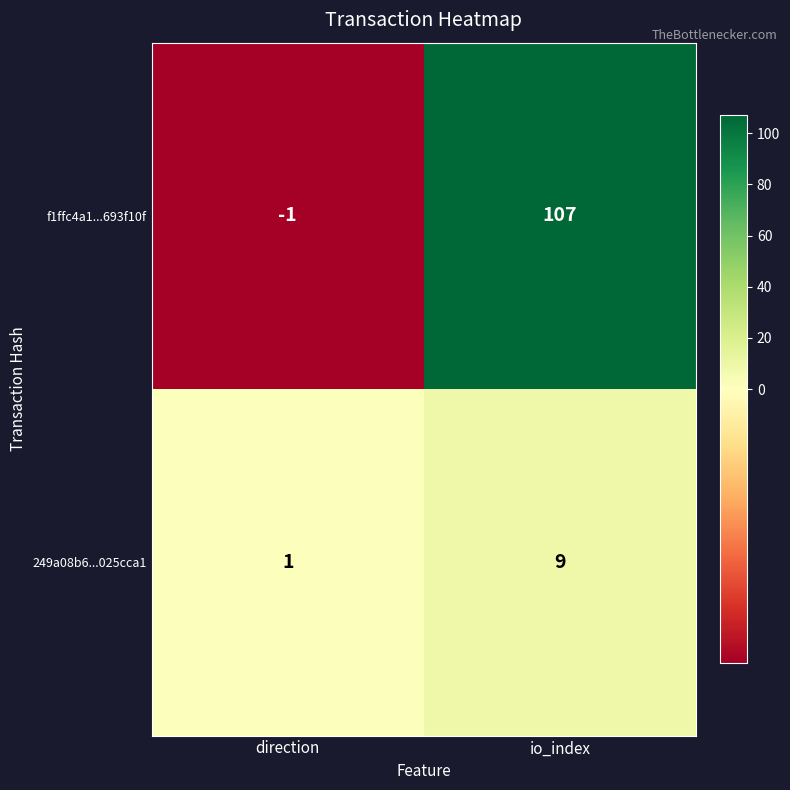

The value of f1ffc4a1...693f10f at io_index is 107. True or false?

True